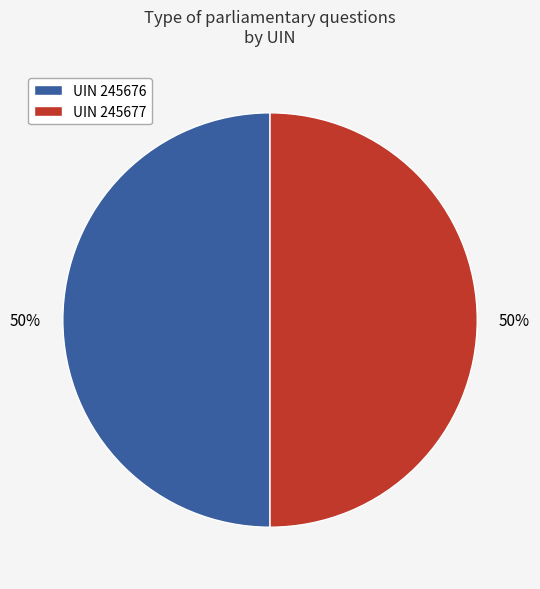

How many segments does this pie chart have?

2